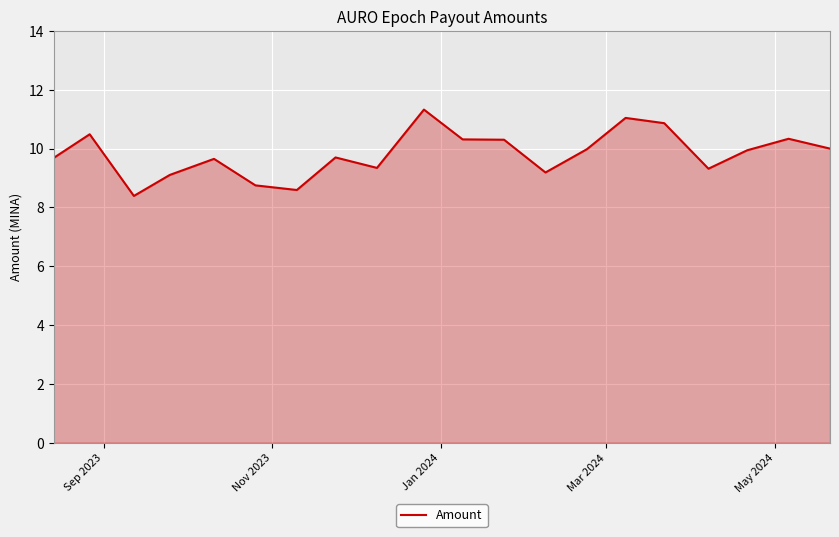

What is the greatest value displayed?

11.3